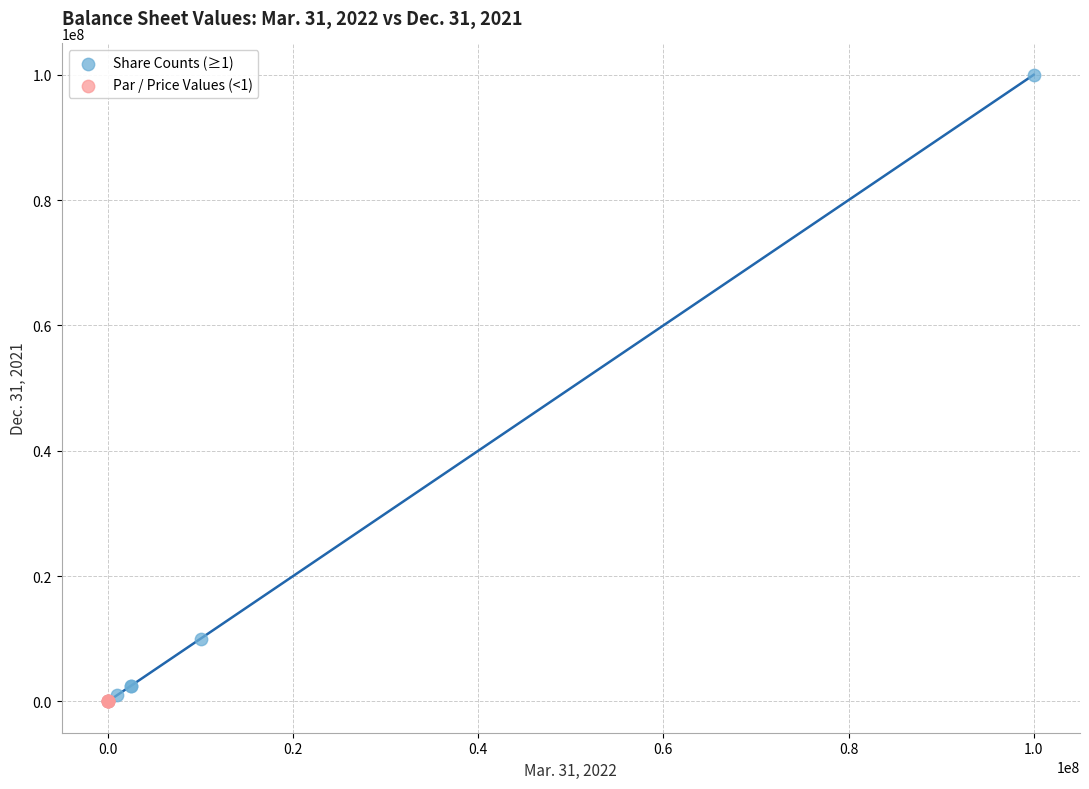

Which series has the widest spread of Y values?

Share Counts (≥1)